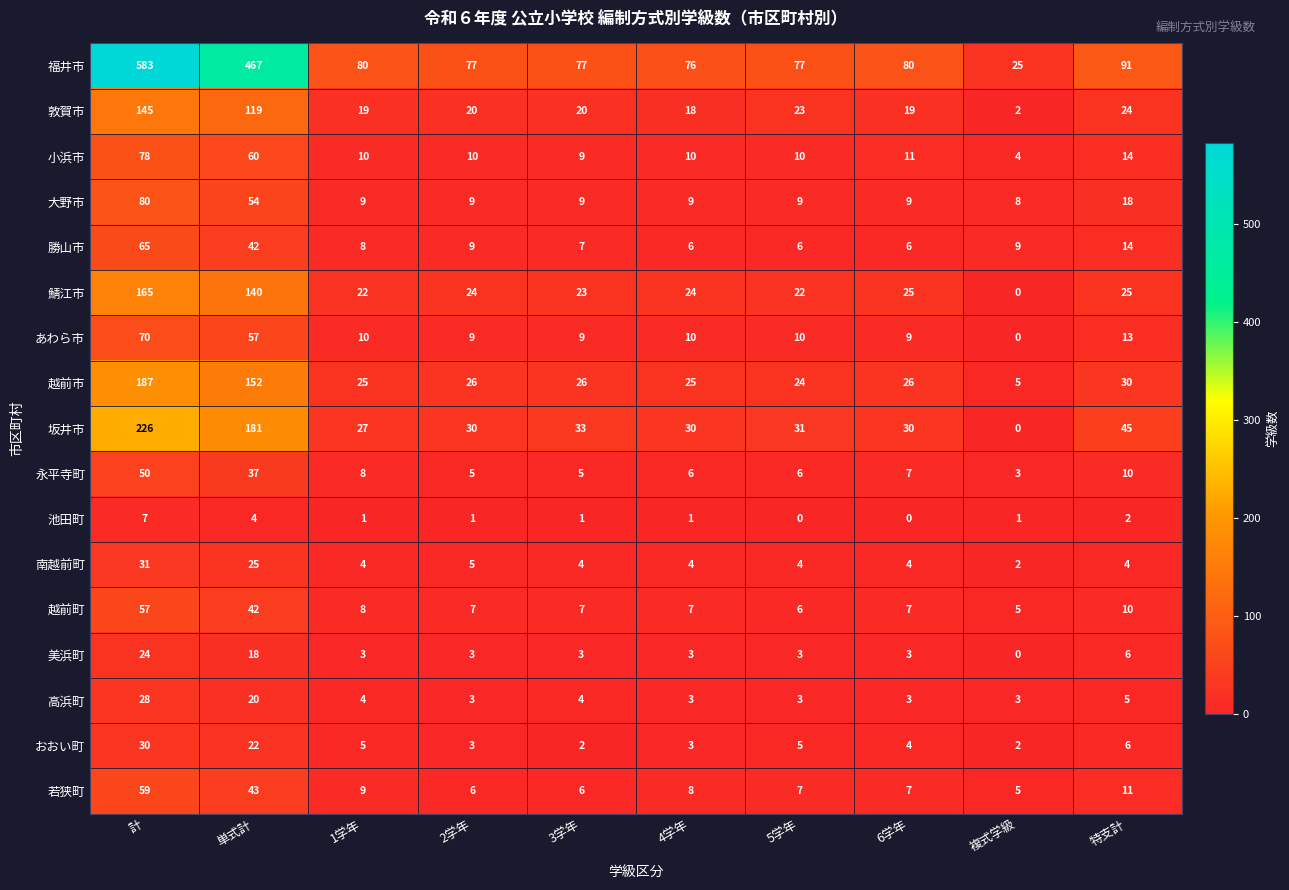

List the series in order of their peak value, highest first.

福井市, 坂井市, 越前市, 鯖江市, 敦賀市, 大野市, 小浜市, あわら市, 勝山市, 若狭町, 越前町, 永平寺町, 南越前町, おおい町, 高浜町, 美浜町, 池田町